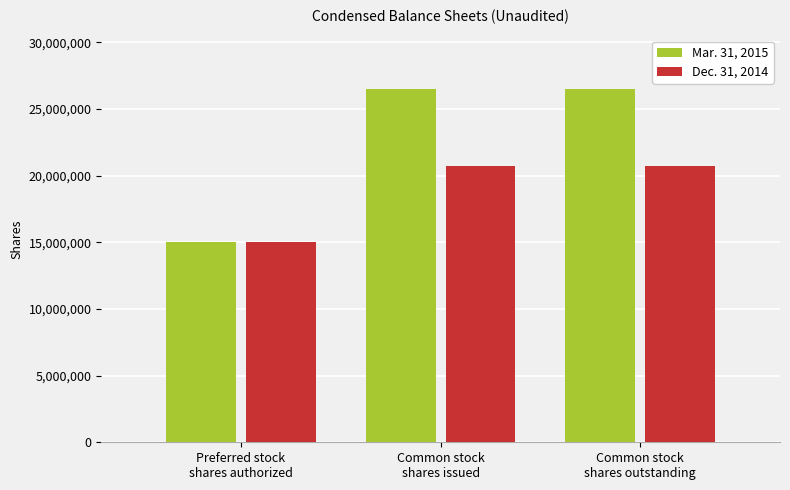

Rank the series by their maximum value, from lowest to highest.

Dec. 31, 2014, Mar. 31, 2015